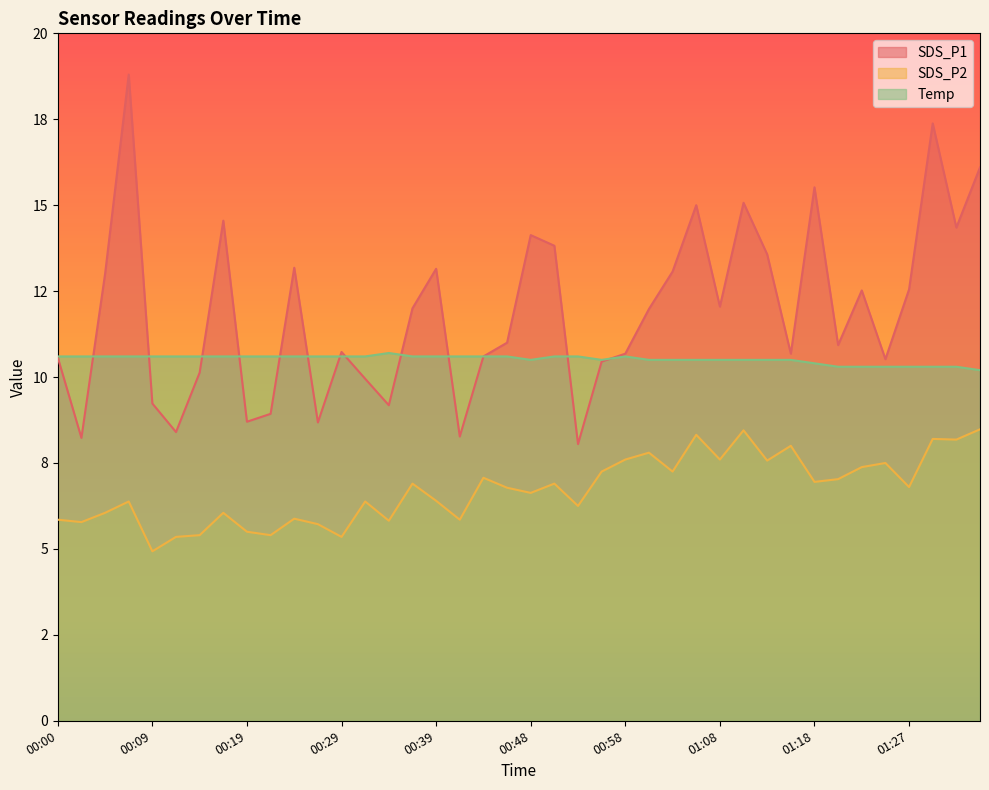

Which series ends up on top after the final intersection of Temp and SDS_P1?

SDS_P1